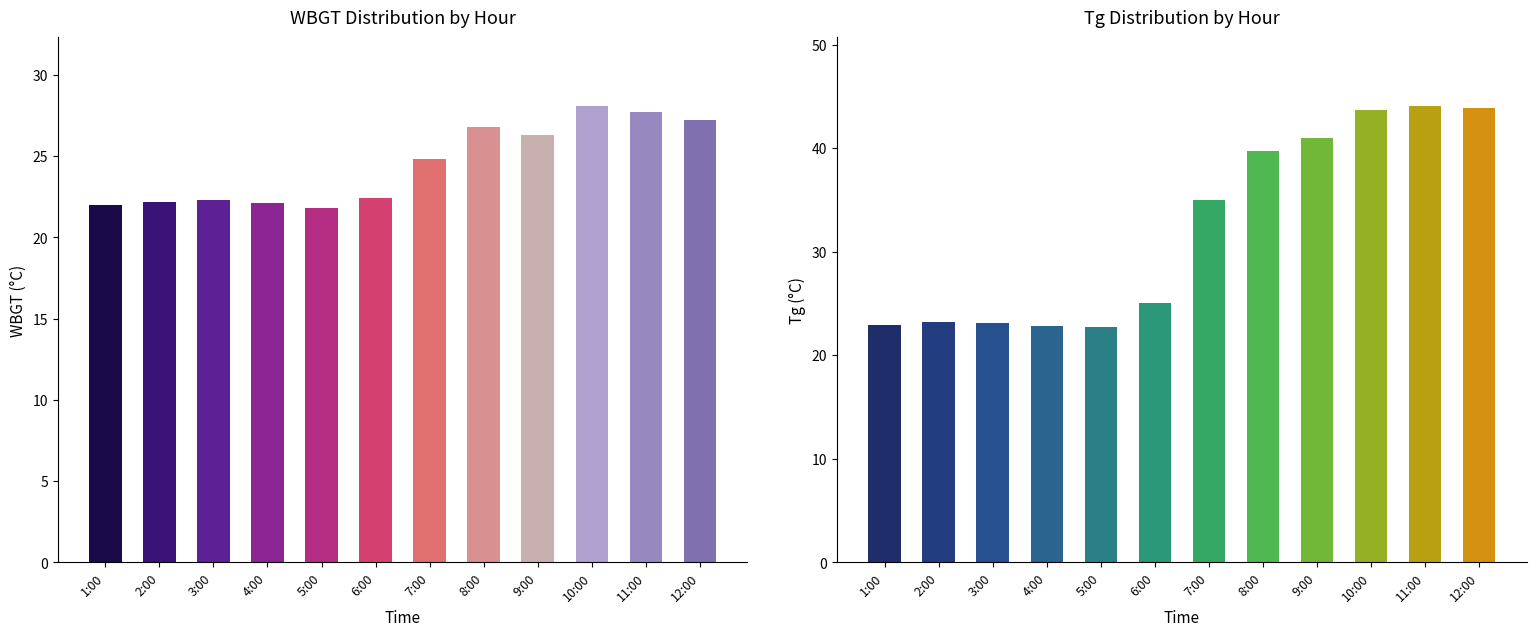

At which label does WBGT reach its minimum?

5:00